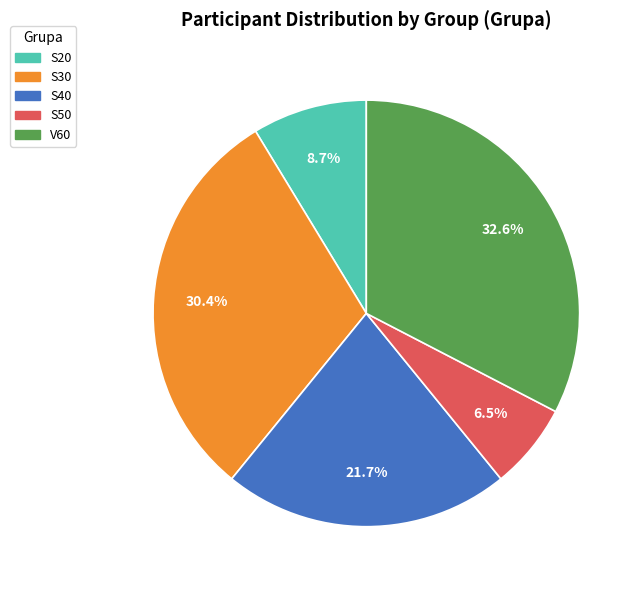

Is the sum of S20 and S50 greater than half?

No